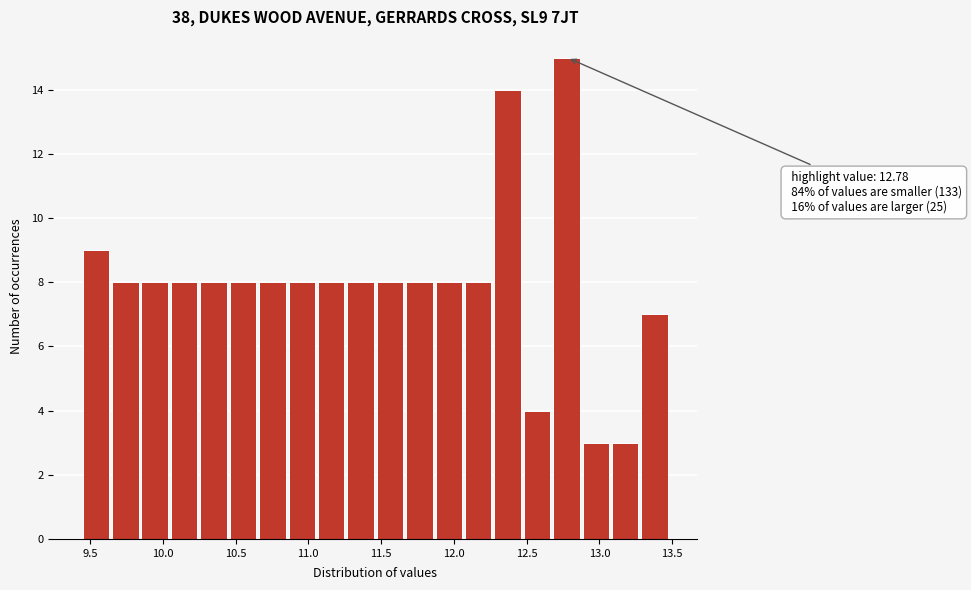

Which range on the x-axis has the tallest bar?

12.70 to 12.90